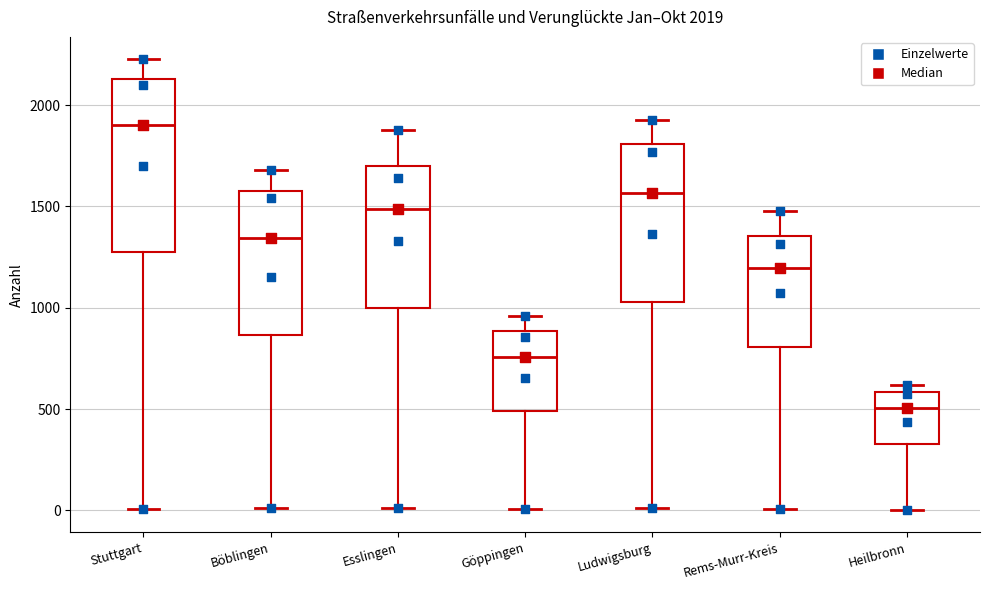

Which box has the highest median line?

Stuttgart